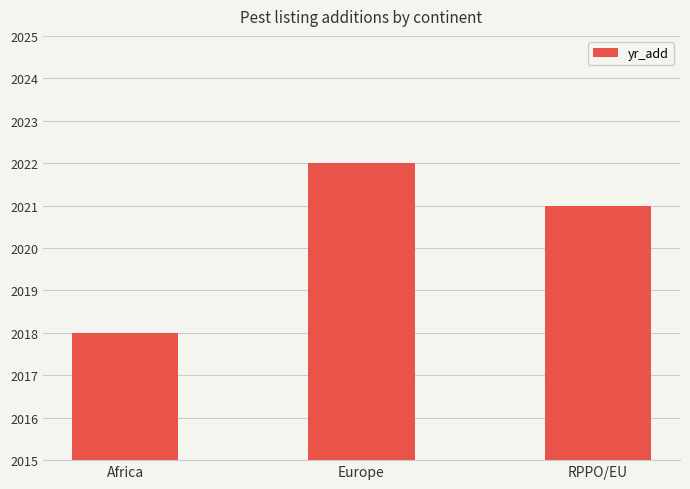

Reading left to right, extract all data points from this chart.

Africa=2018	Europe=2022	RPPO/EU=2021